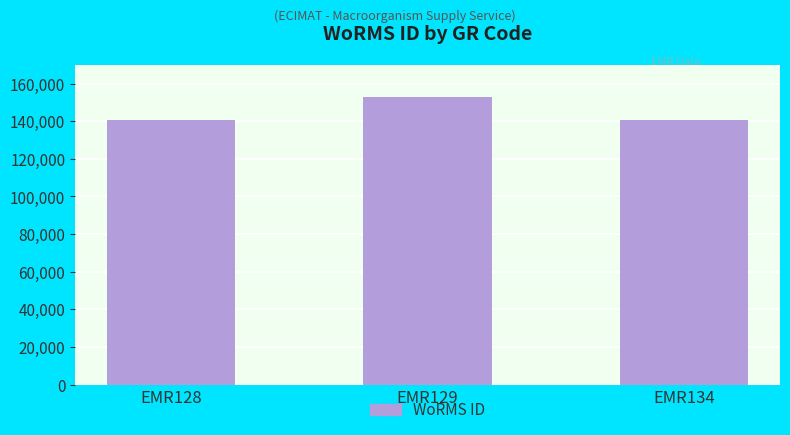

The value at EMR128 is 140621. True or false?

True